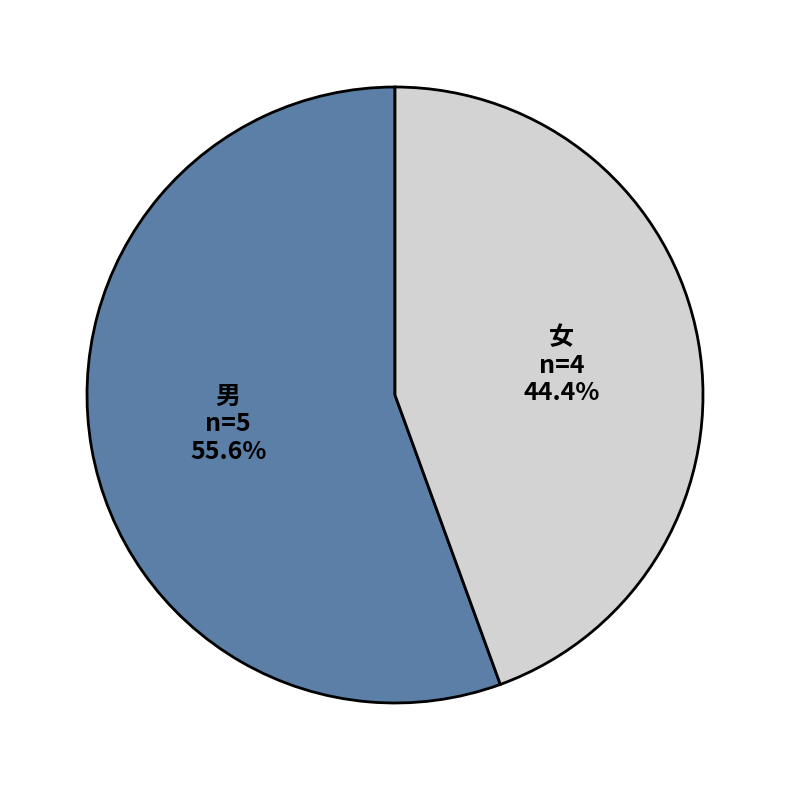

Combined, do 男 and 女 account for over 50%?

Yes